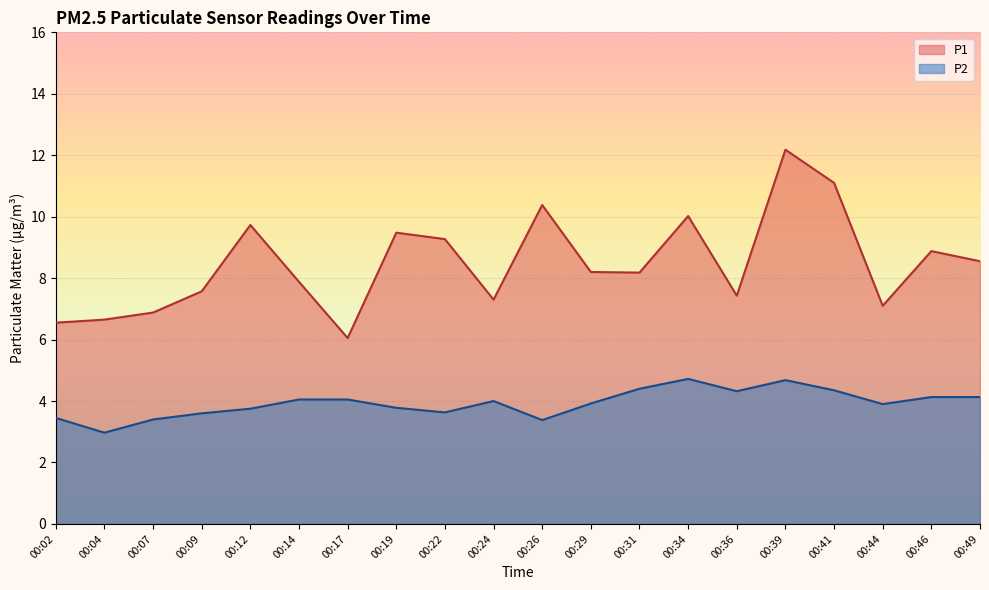

Between 00:39 and 00:02, which is larger?

00:39